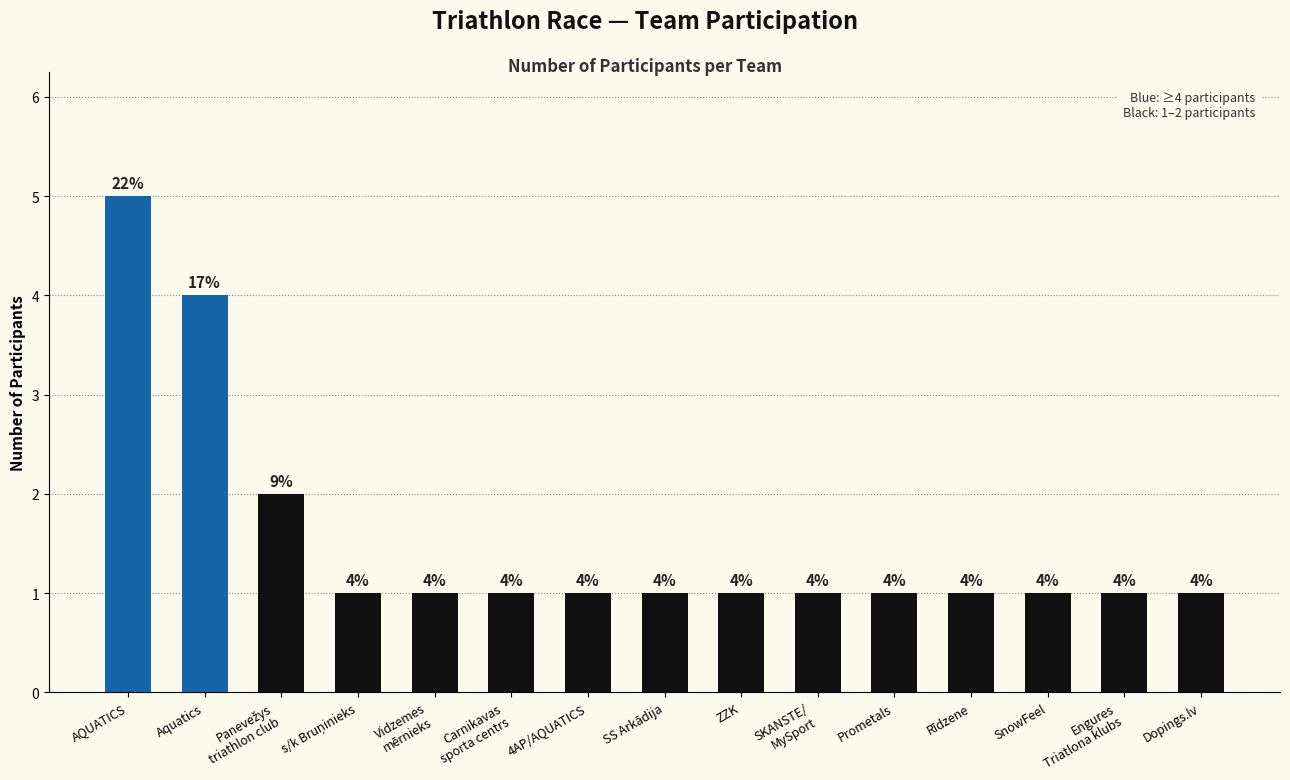

What is the difference between the maximum and minimum values?

4